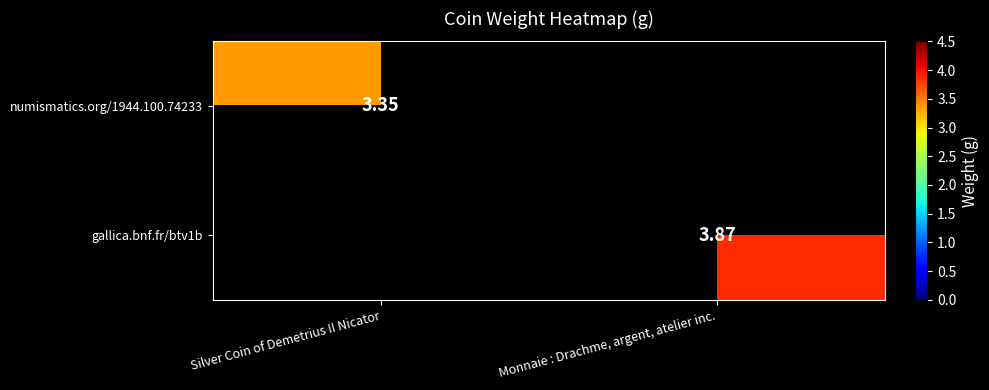

Is the value of gallica.bnf.fr/btv1b at Monnaie : Drachme, argent, atelier inc. greater than the value of numismatics.org/1944.100.74233 at Silver Coin of Demetrius II Nicator?

Yes